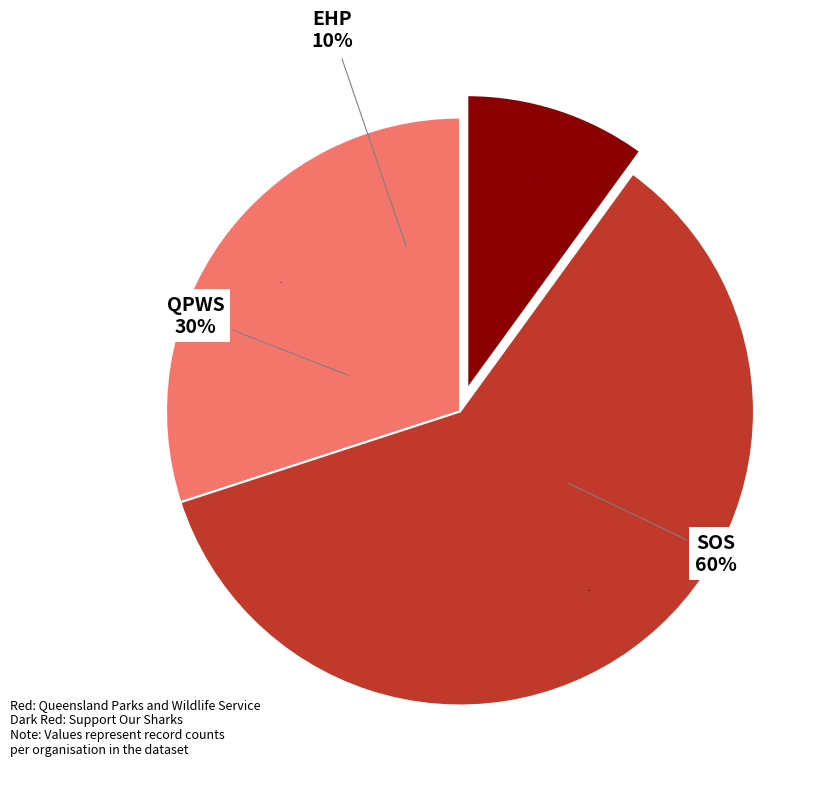

What percentage is the QPWS slice, to the nearest percent?

30%